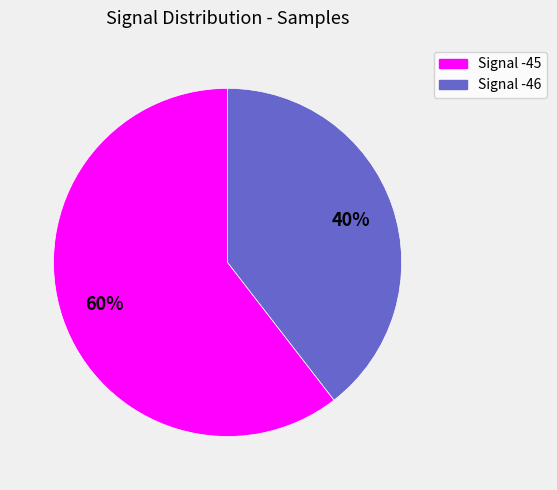

To the nearest percent, what is the average slice percentage?

50%